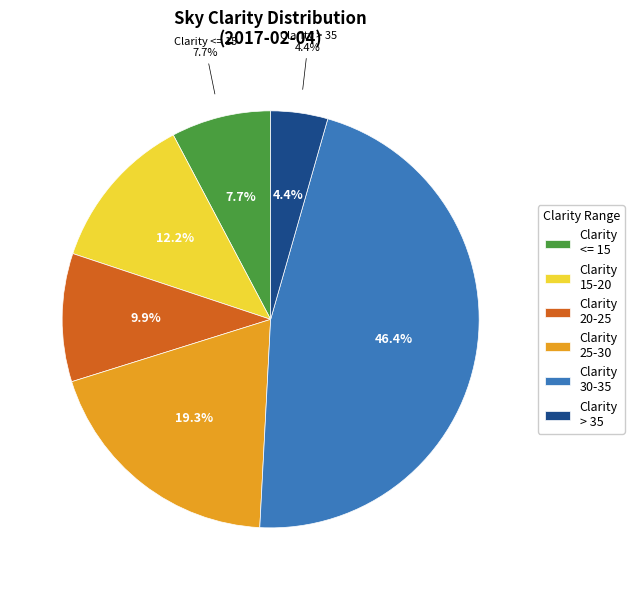

How many segments does this pie chart have?

6